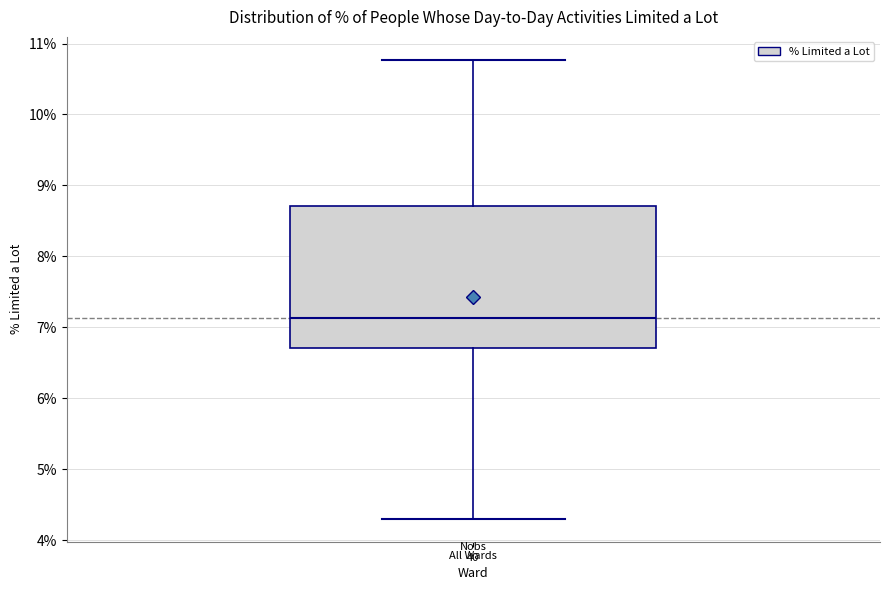

Read this box plot against the y-axis: the position of the median line, the range covered by the box, and the ends of both whiskers. The values are not printed on the chart, so give them approximately, as read against the axis.

median 7.1, box 6.7 to 8.7, whiskers 4.3 to 10.8